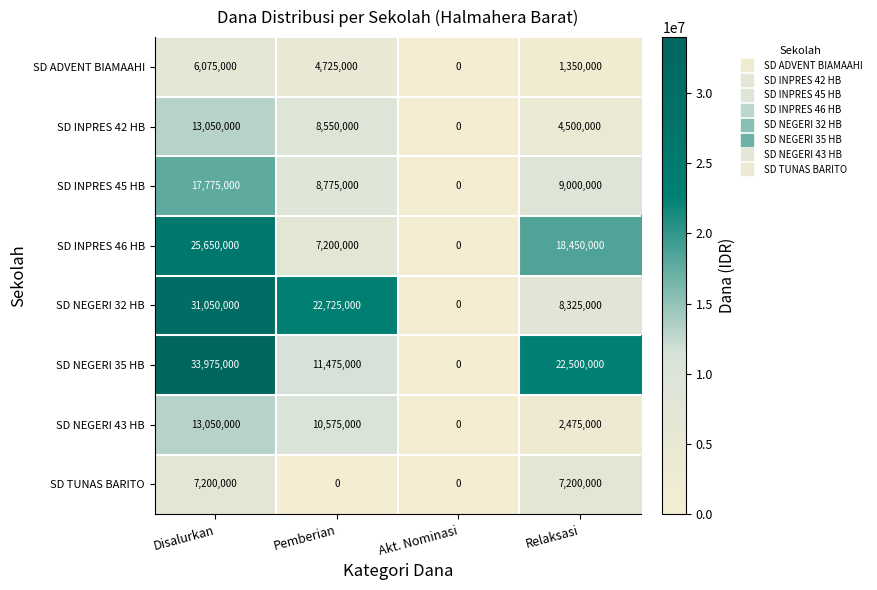

At which category is the sum across all series the highest?

Disalurkan